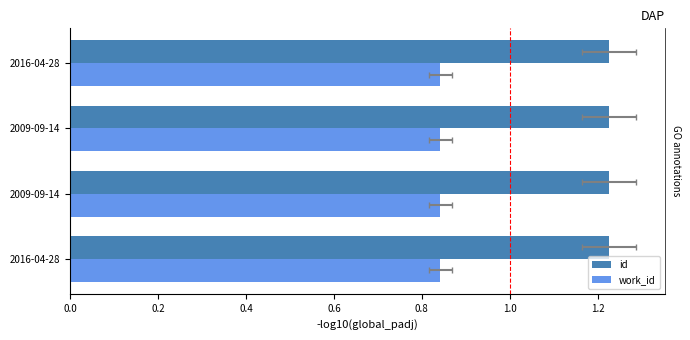

What is the value of the id bar at the 2nd from the left?

1.2